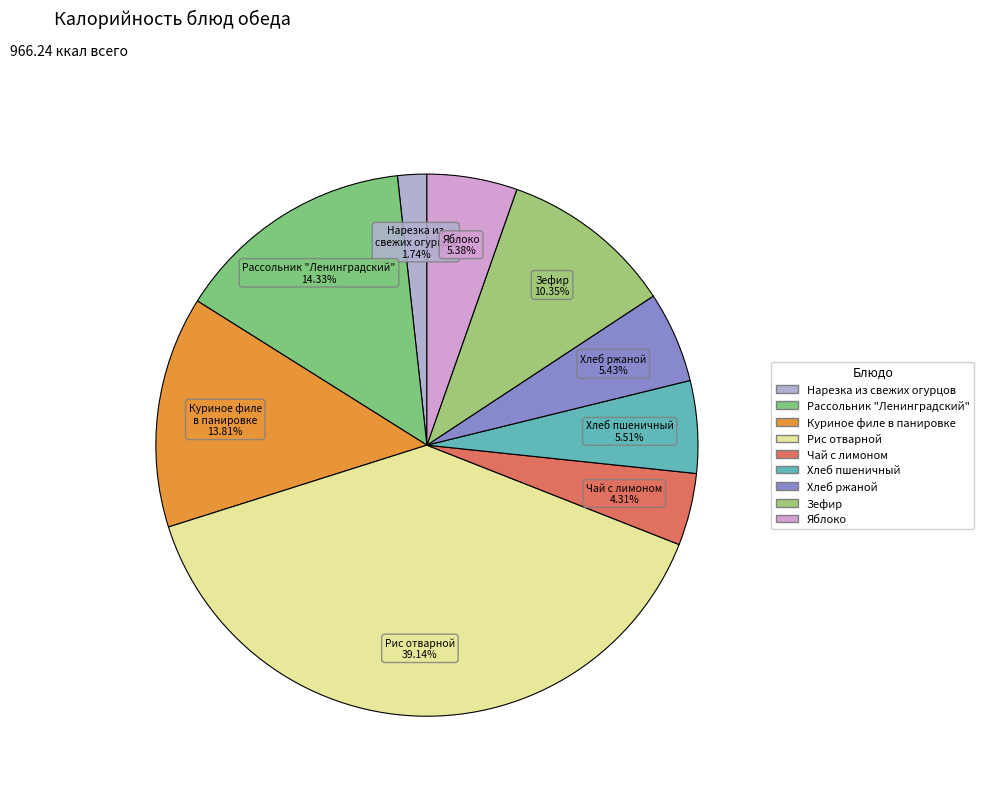

Which slice is the smallest?

Нарезка из свежих огурцов